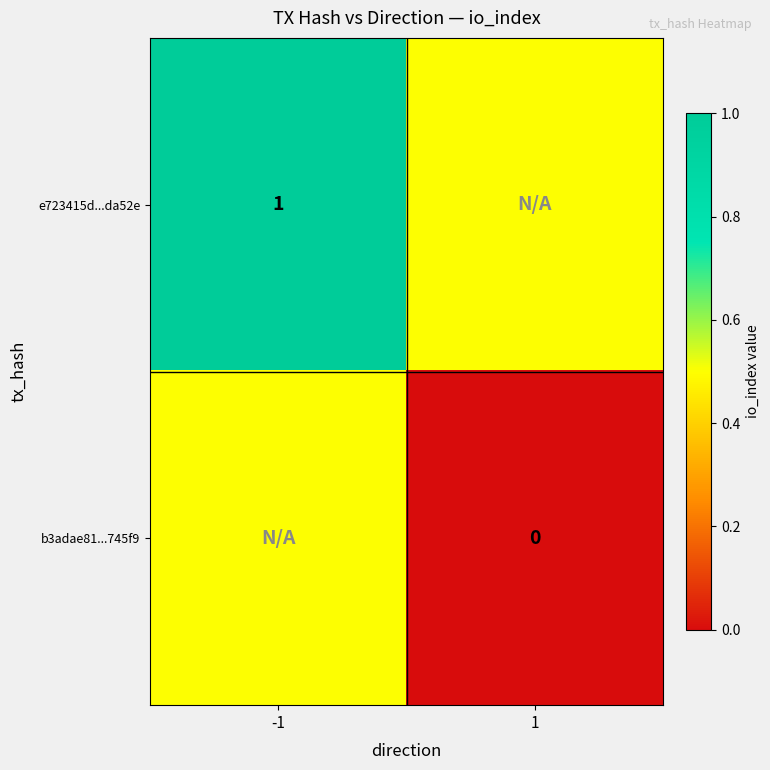

Is the value of b3adae81...745f9 at 1 greater than the value of e723415d...da52e at -1?

No